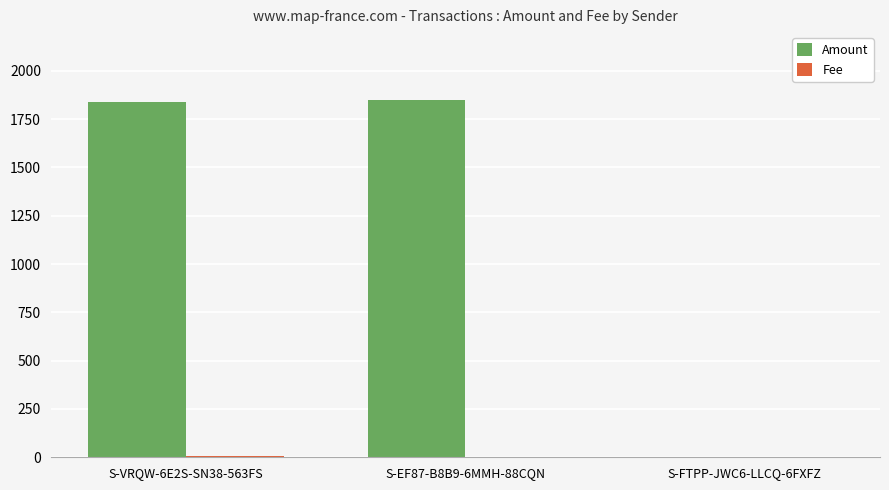

The value of Amount at S-EF87-B8B9-6MMH-88CQN is 2909.4. True or false?

False